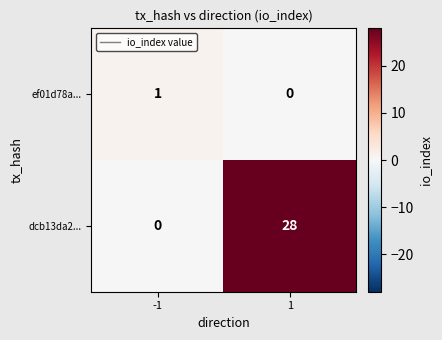

How many values in the dcb13da2... series are below 28?

1